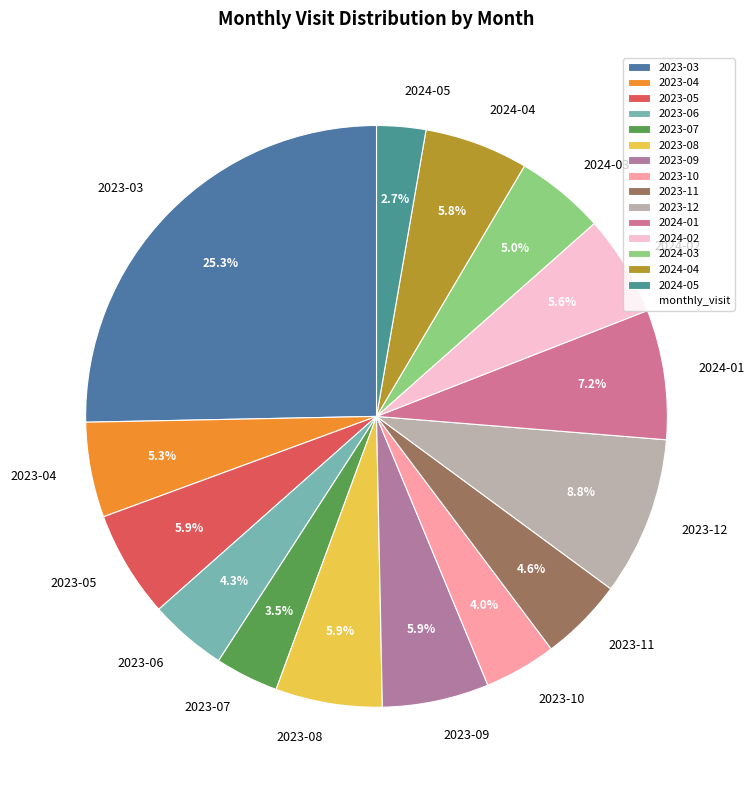

Which slice is the largest?

2023-03